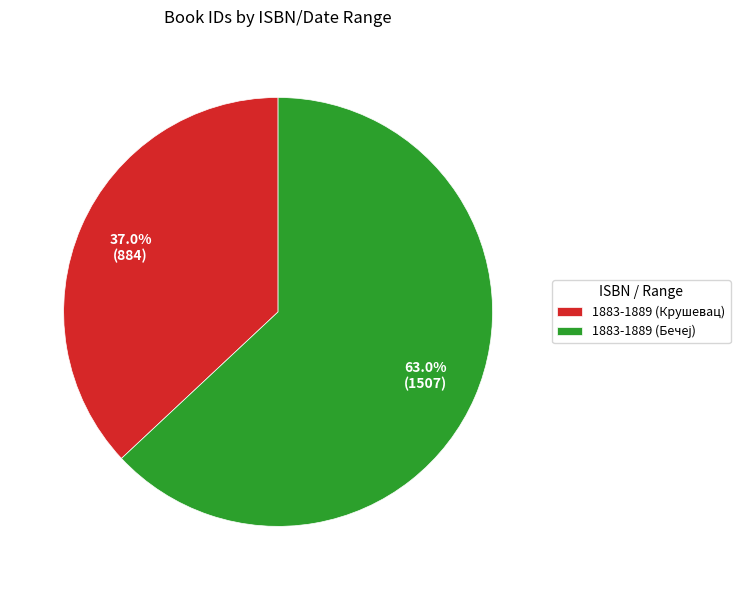

How much of the chart is everything except 1883-1889 (Крушевац)?

63.0%